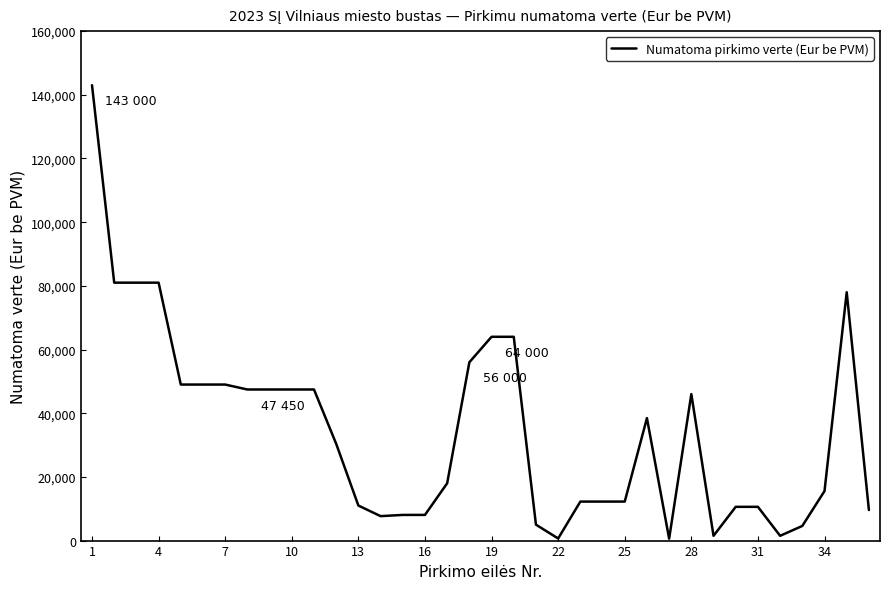

What is the maximum value shown in the chart?

143000